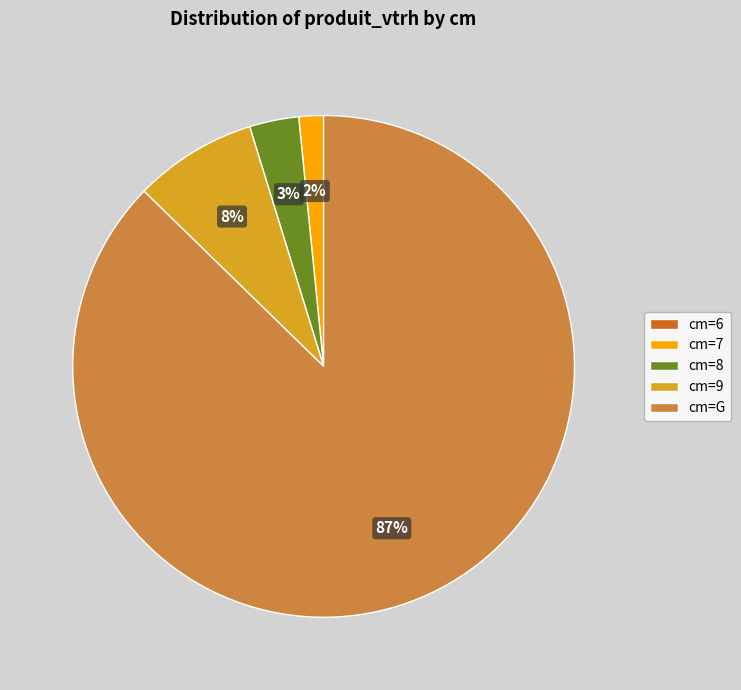

What percentage is the cm=7 slice, to the nearest percent?

2%